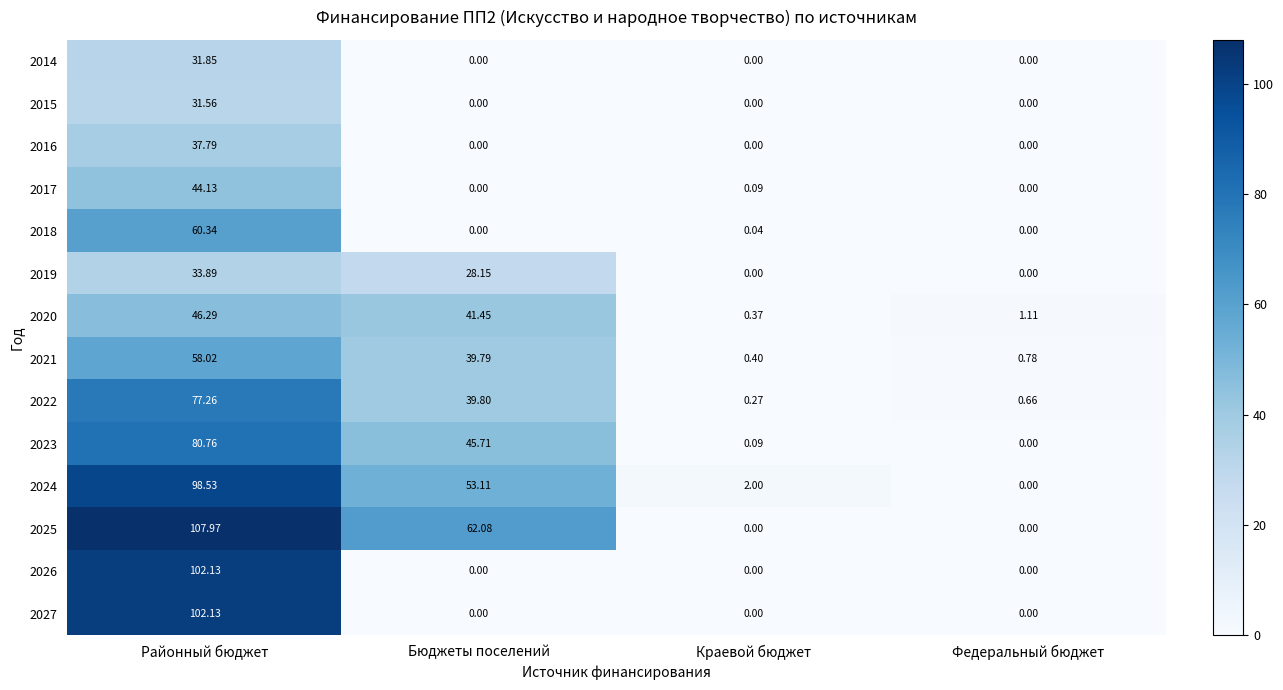

What is the total value across all series at Федеральный бюджет?

2.6